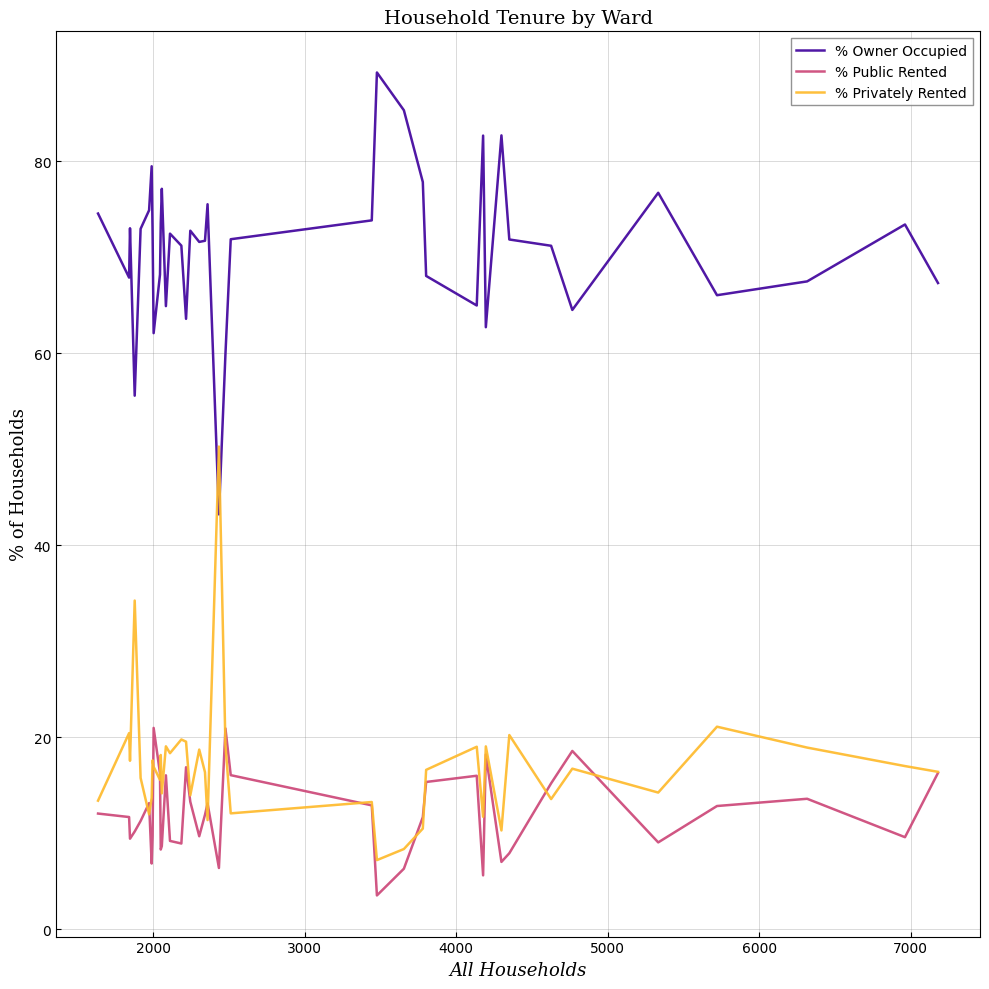

Count the number of data series in this chart.

3